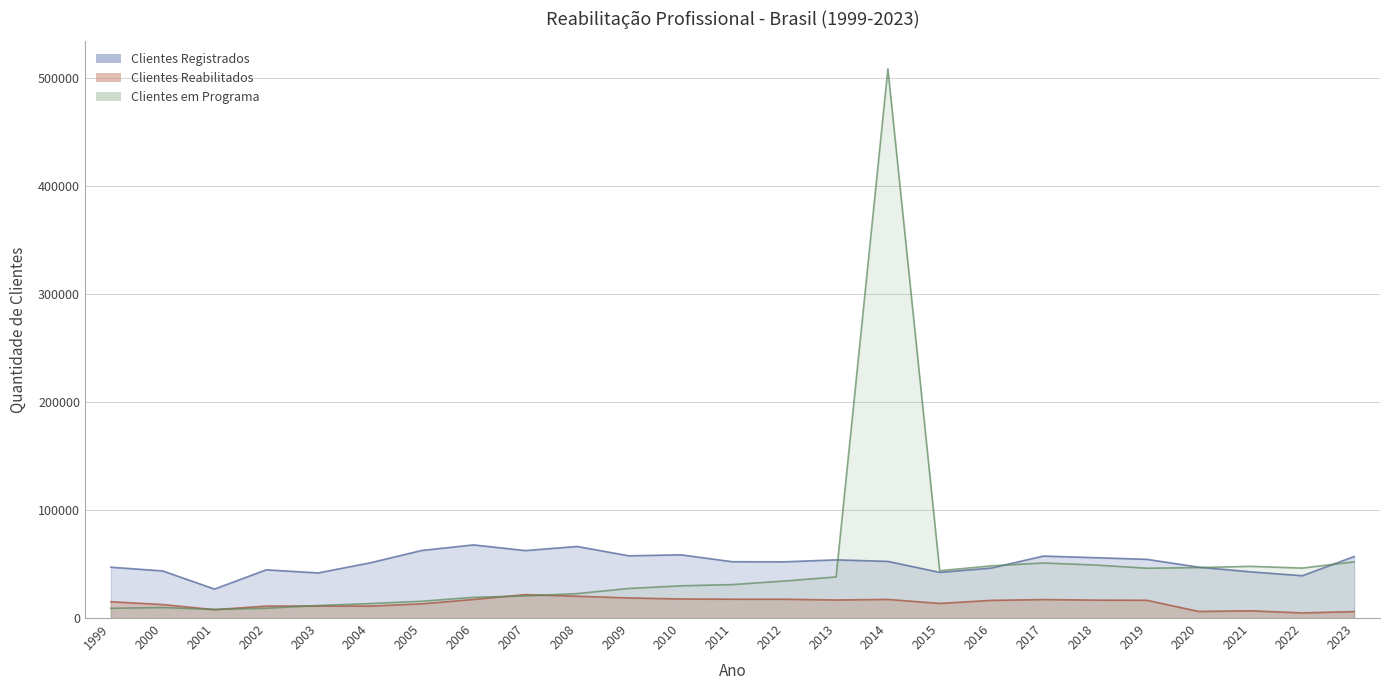

What is the sum of all Clientes em Programa values?

1238362